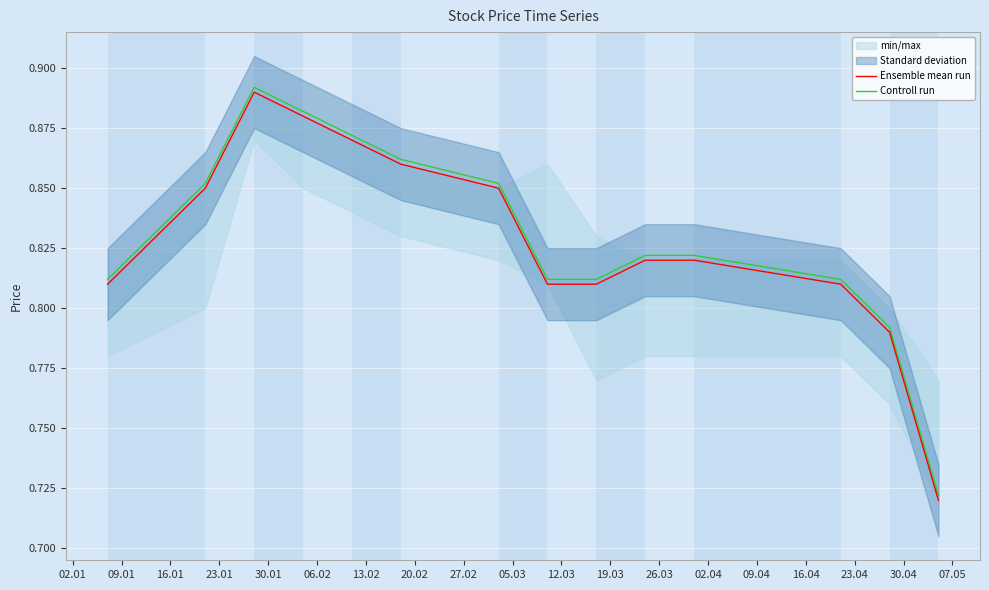

Which series has the widest spread of values?

Ensemble mean run